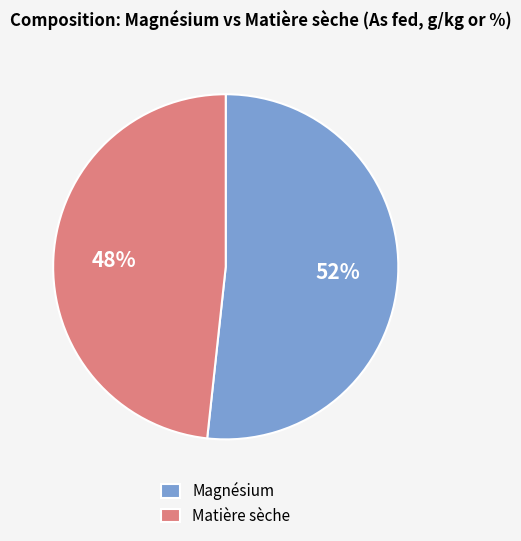

Combined, do Matière sèche and Magnésium account for over 50%?

Yes